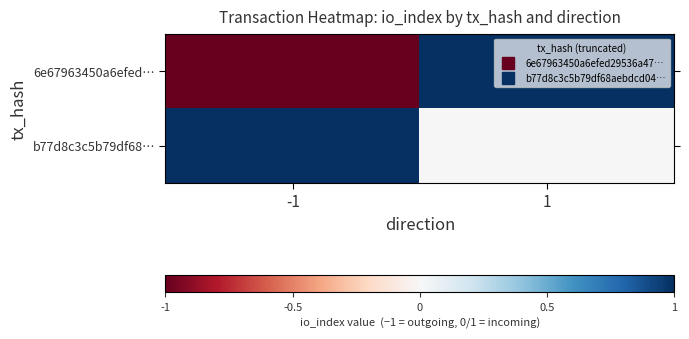

At which category is the sum across all series the highest?

1